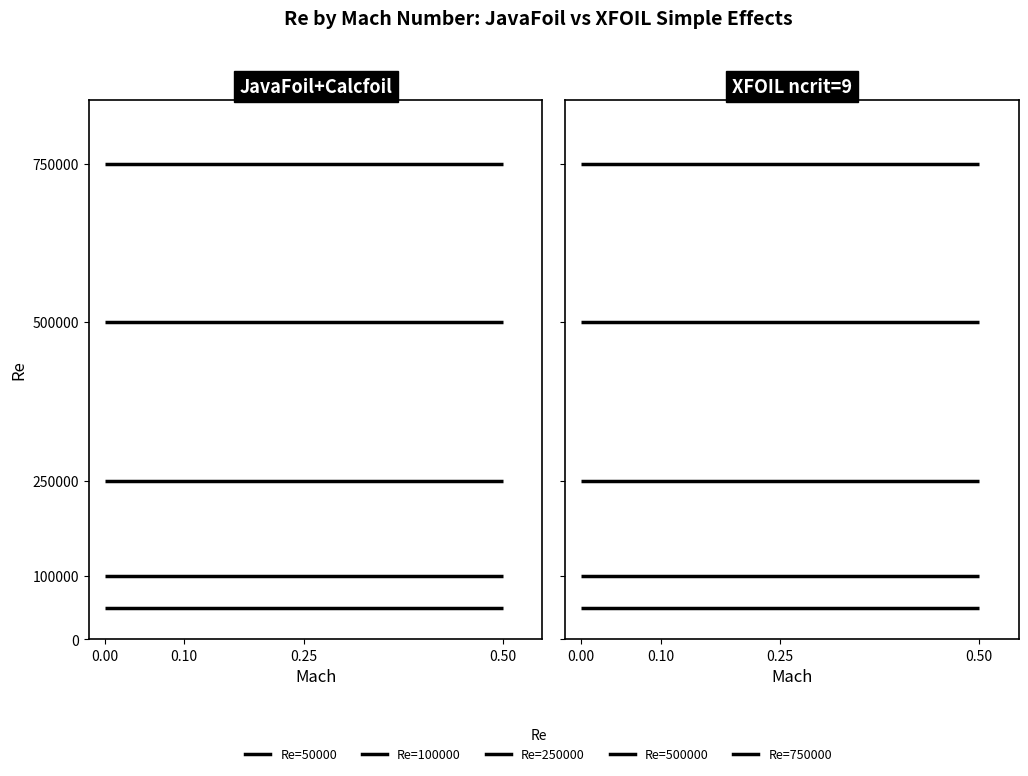

Does the chart have visible grid lines?

No